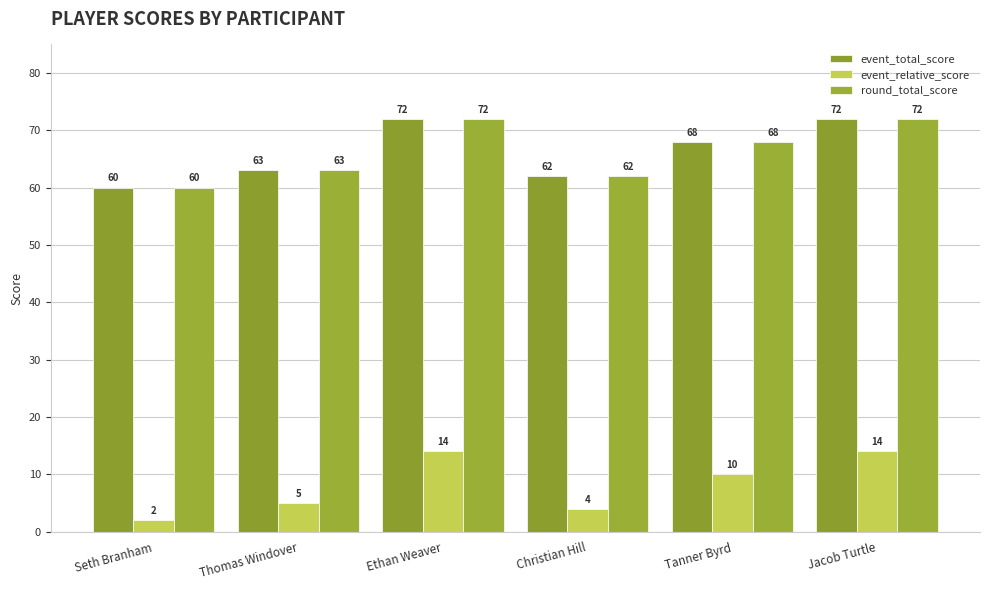

Which series has the largest range (max minus min)?

event_total_score